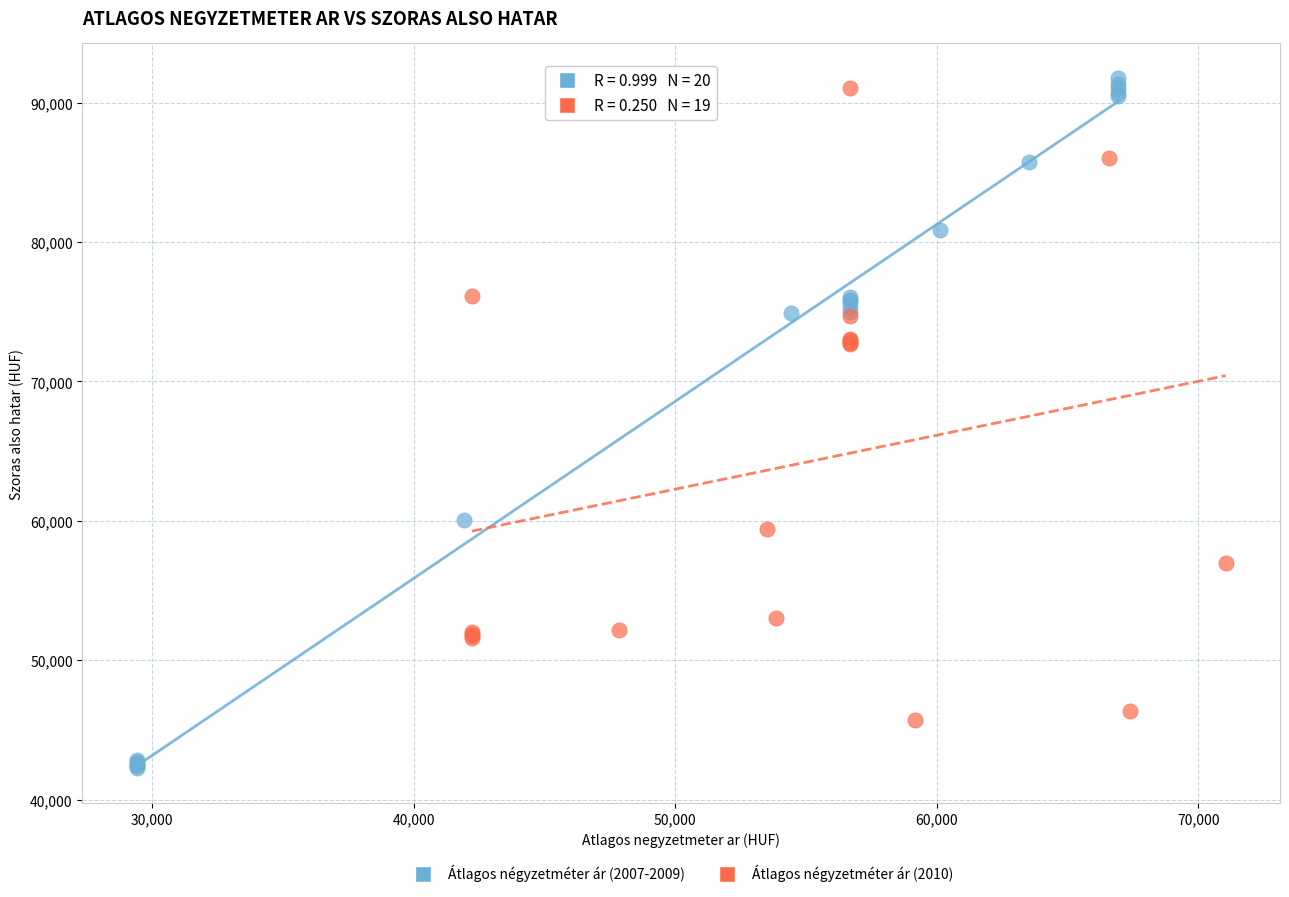

Which series contains the highest Y value?

Átlagos négyzetméter ár (2007-2009)